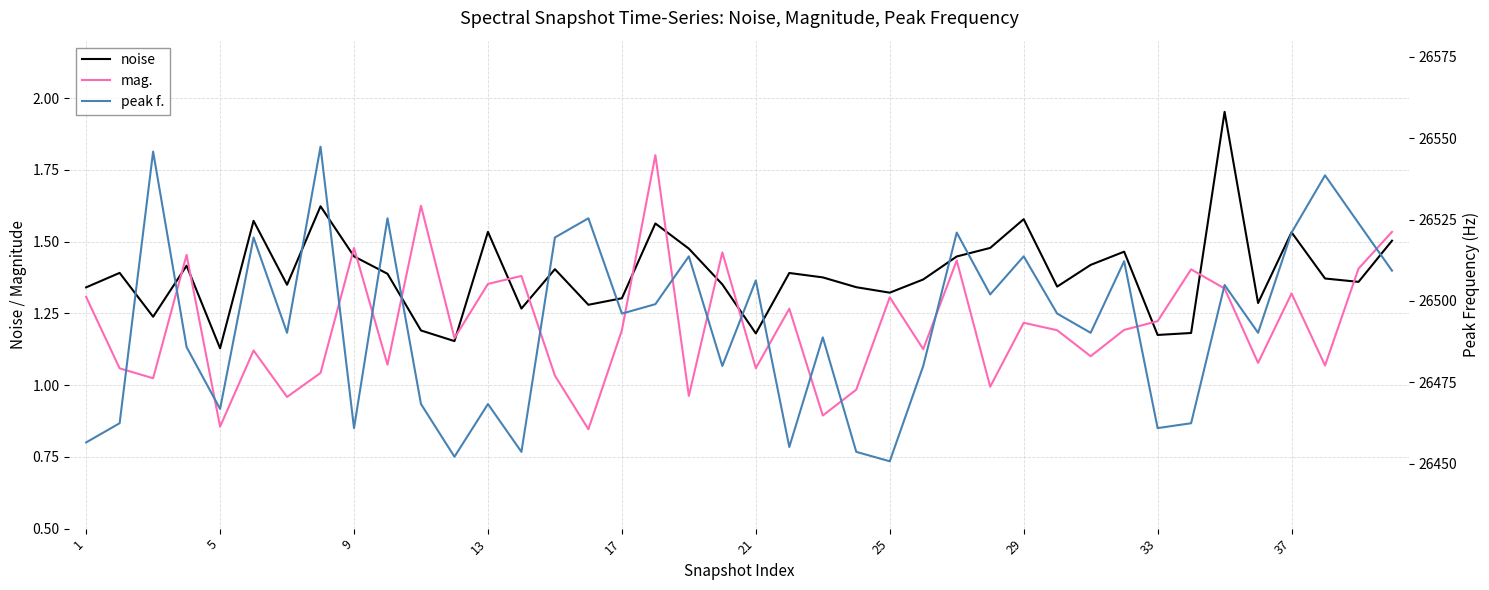

What is the lowest value of the mag. series?

0.8